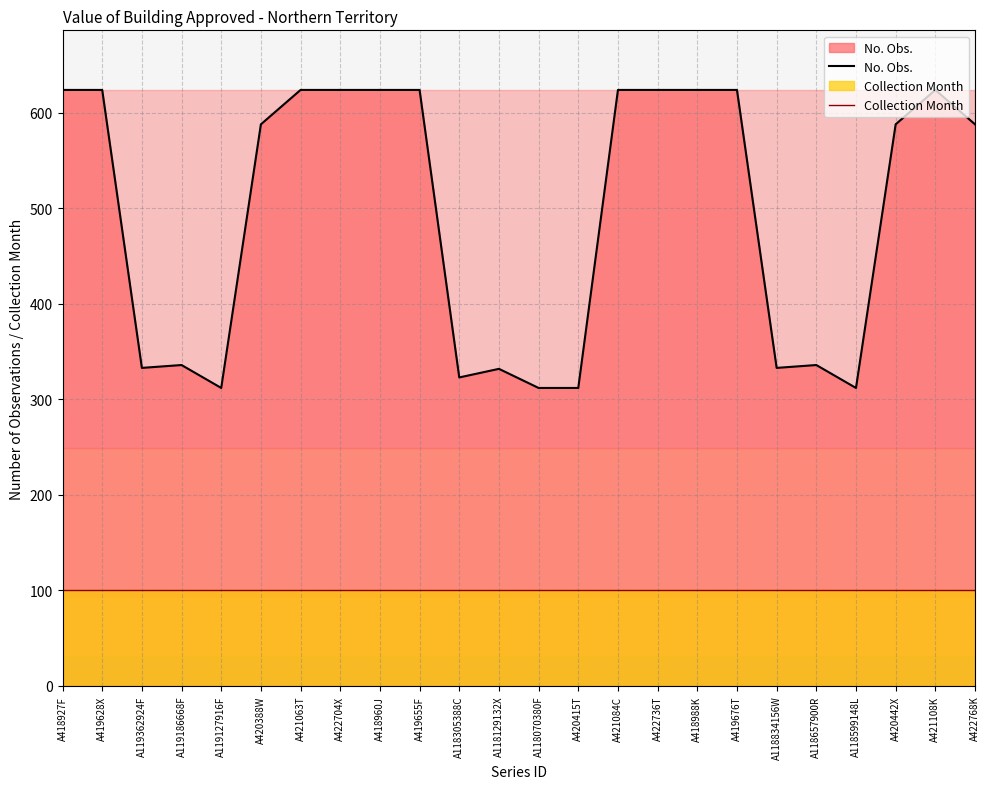

How many lines are shown in the chart?

2